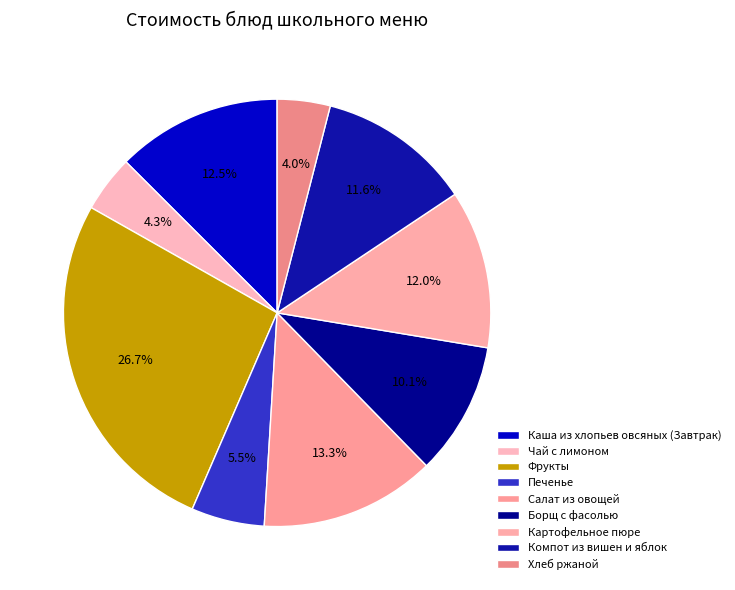

What percentage is the Салат из овощей slice, to the nearest percent?

13%